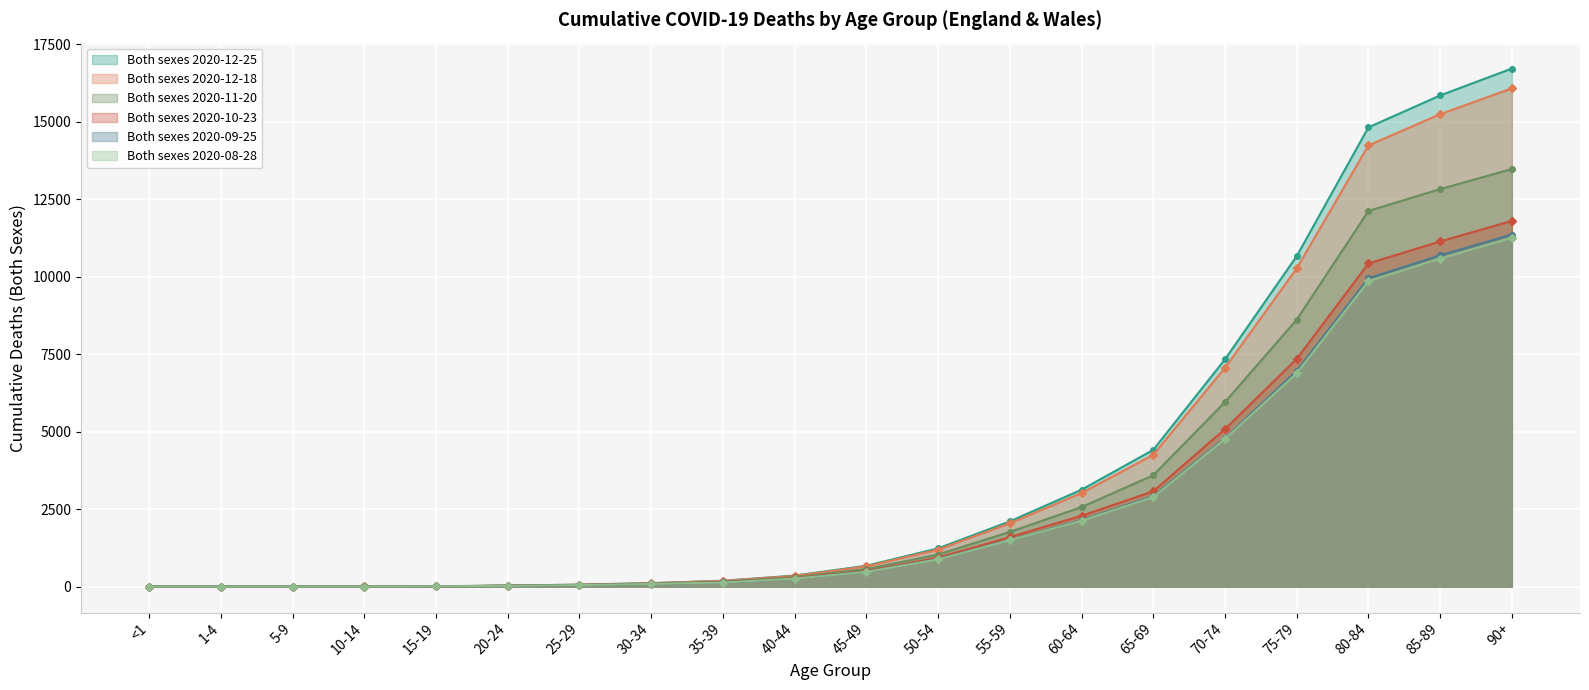

Which series has the widest spread of values?

Both sexes 2020-12-25